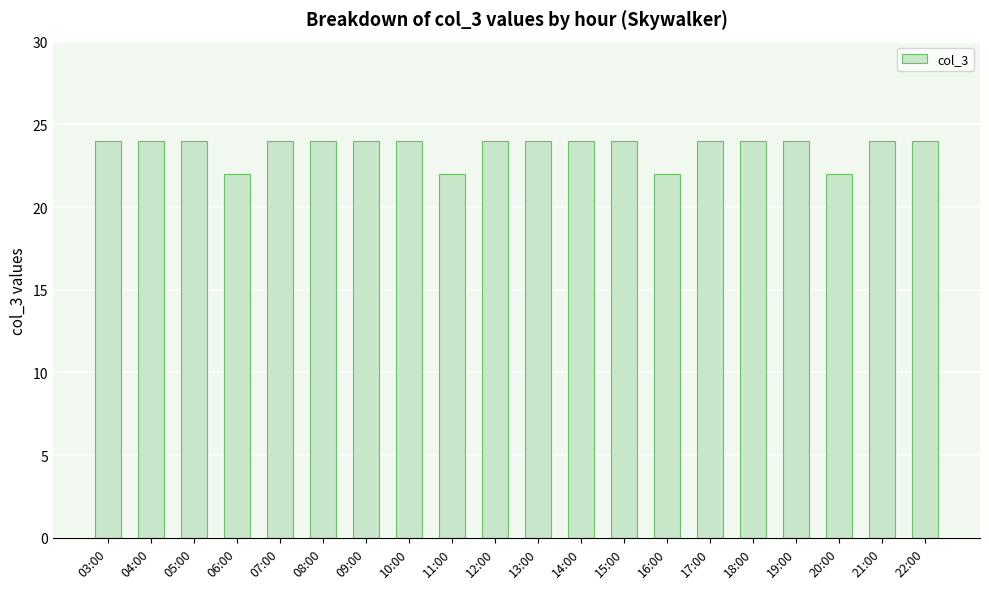

What is the ratio of the value at 22:00 to the value at 09:00?

1.0